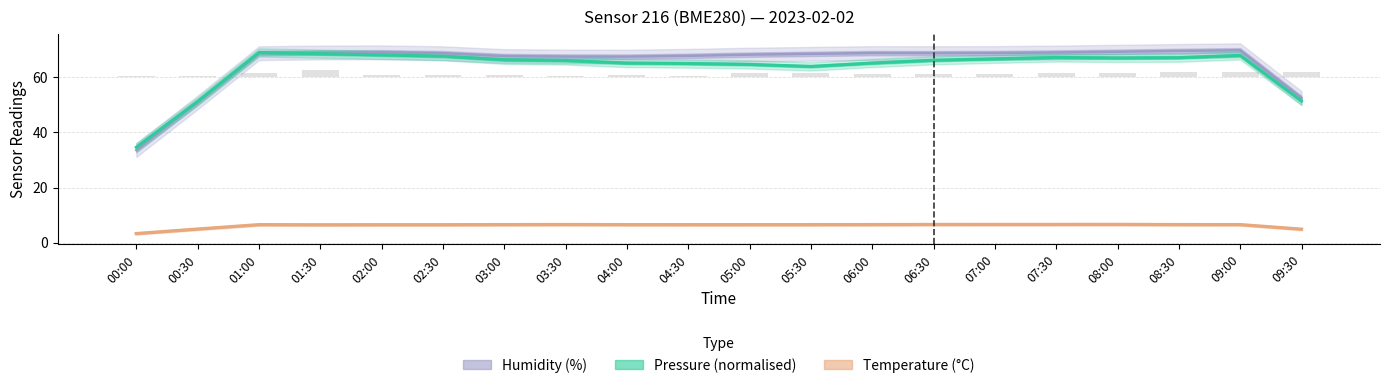

What is the total value across all series at 03:00?

140.7